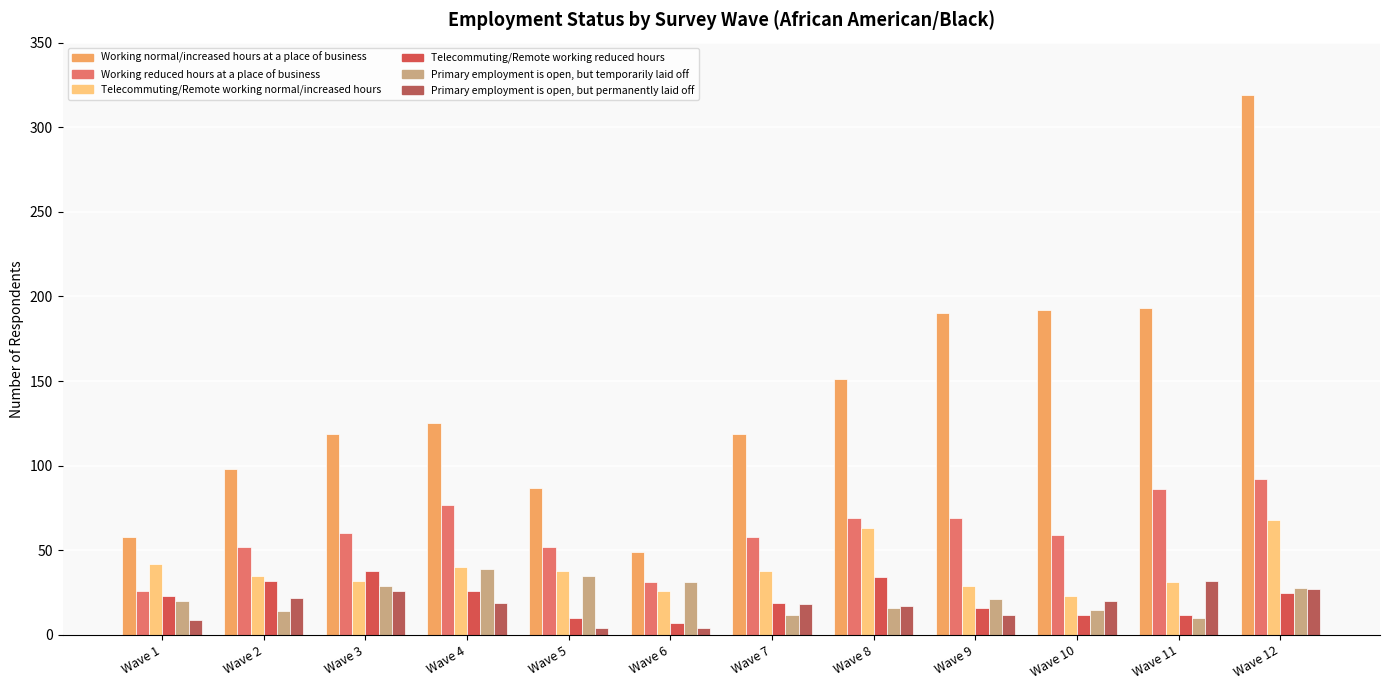

What are all the series names shown in the legend?

Working normal/increased hours at a place of business, Working reduced hours at a place of business, Telecommuting/Remote working normal/increased hours, Telecommuting/Remote working reduced hours, Primary employment is open, but temporarily laid off, Primary employment is open, but permanently laid off